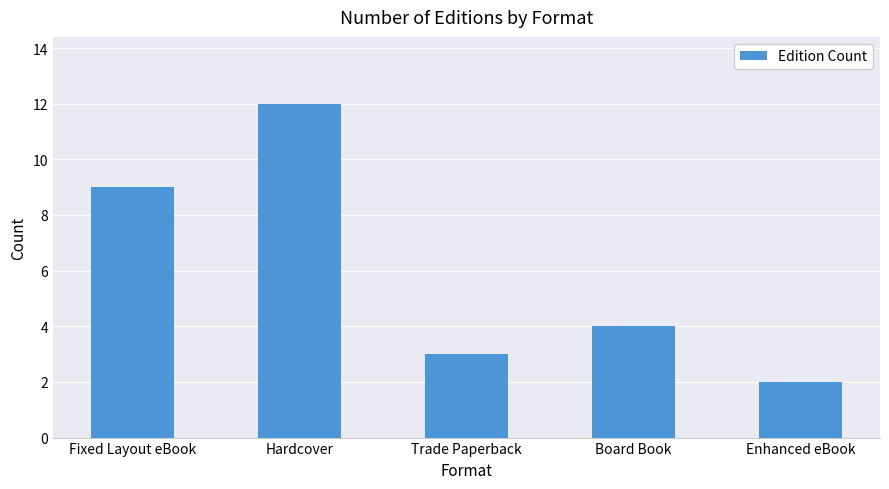

What is the greatest value displayed?

12